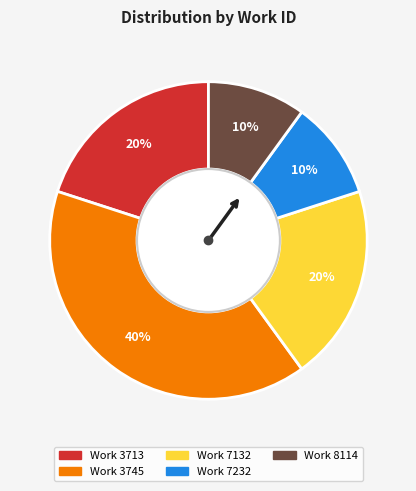

Is there any slice that represents more than half of the pie?

No